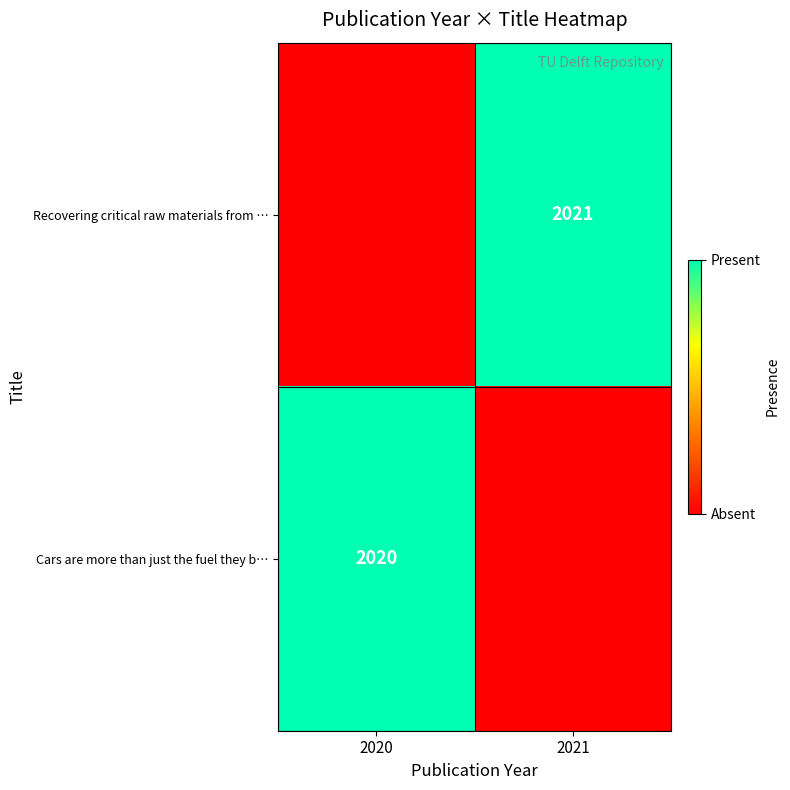

True or false: Cars are more than just the fuel they b… has a value of 2020 at 2020.

True